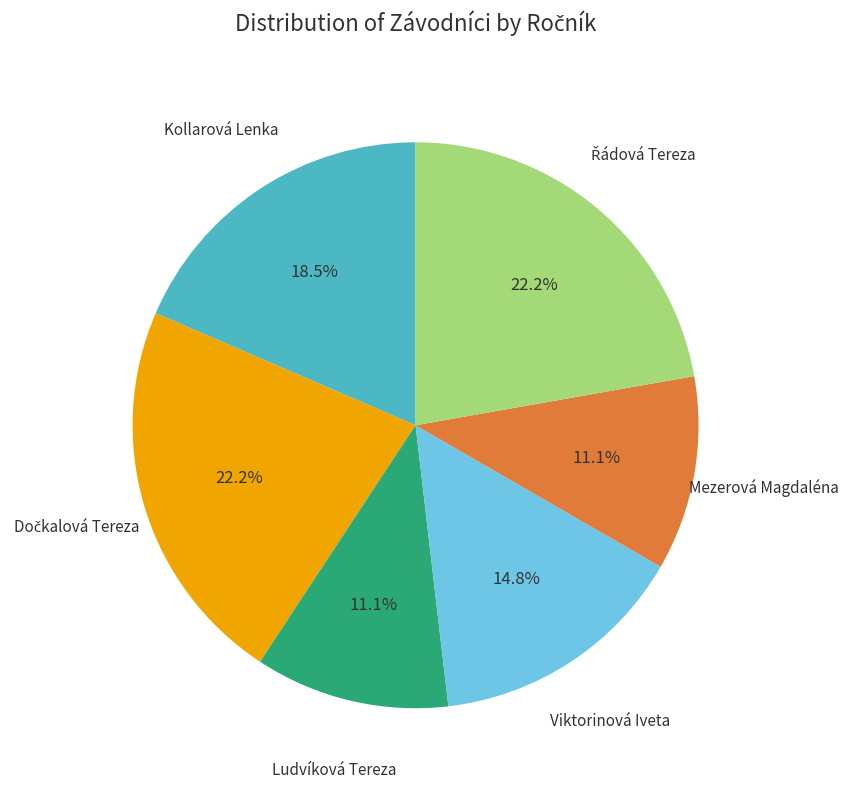

Is there a majority slice in this chart?

No